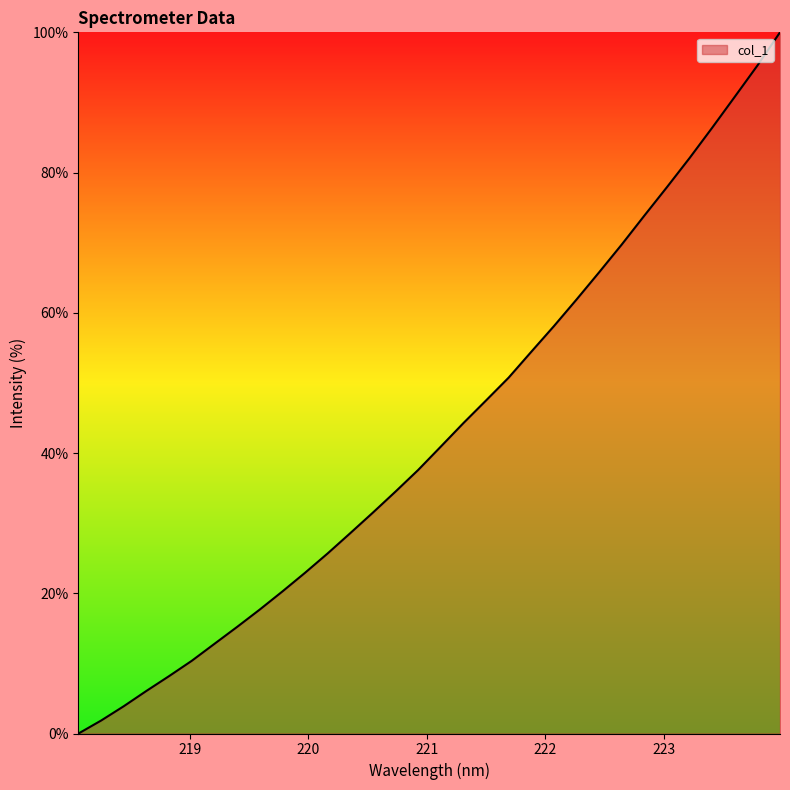

How many lines are shown in the chart?

1